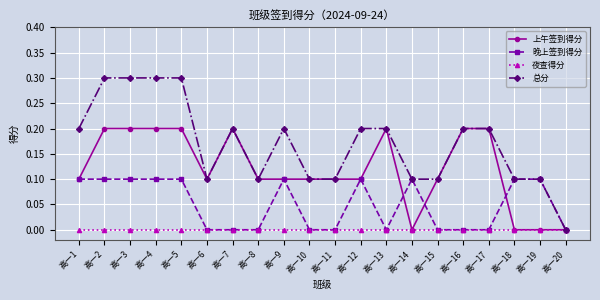

Count the 总分 values in the range 0 to 1.

20